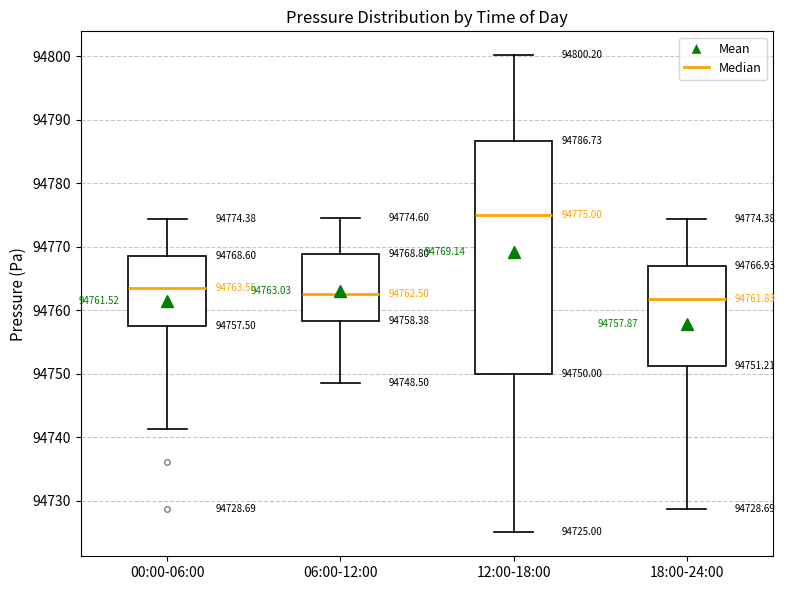

Comparing the boxes themselves (not the whiskers), which one is the tallest?

12:00-18:00